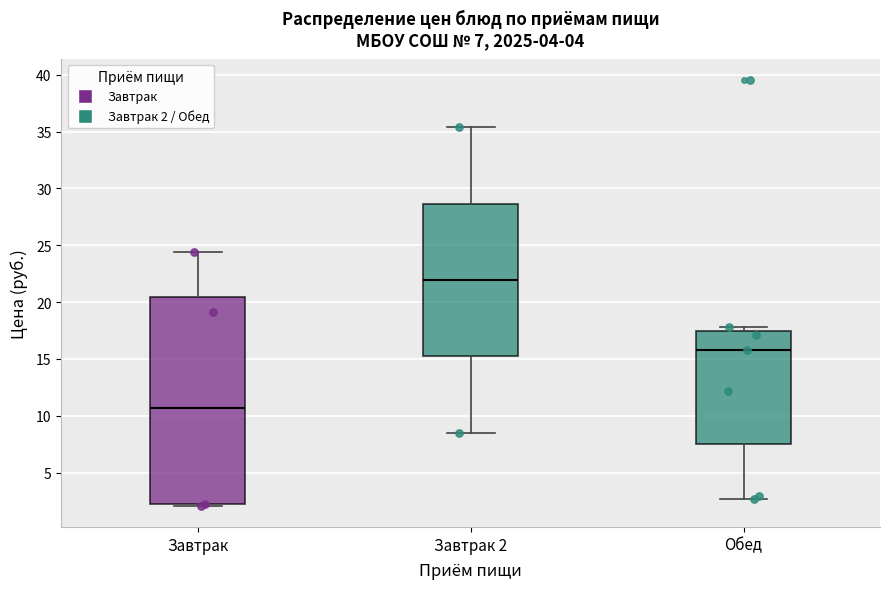

Which box's median line is the highest?

Завтрак 2